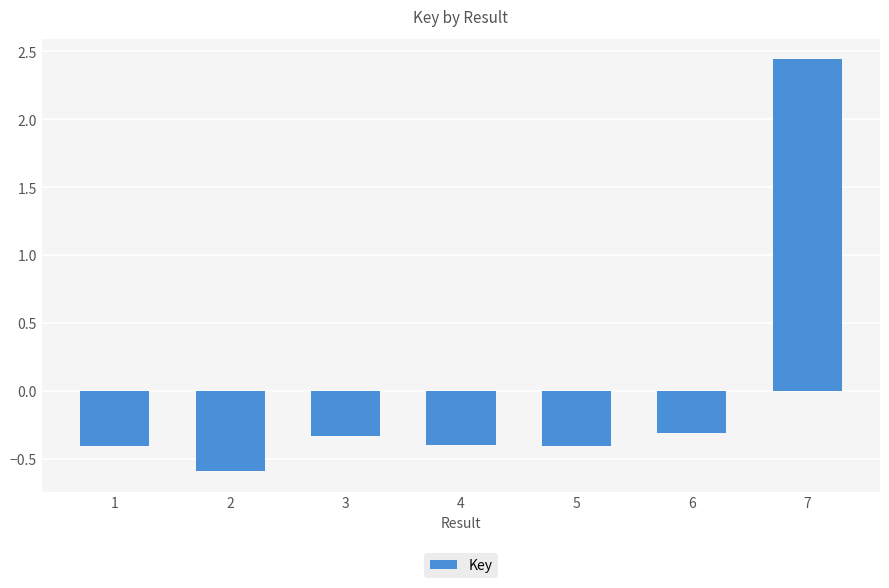

How many positive values are there?

1